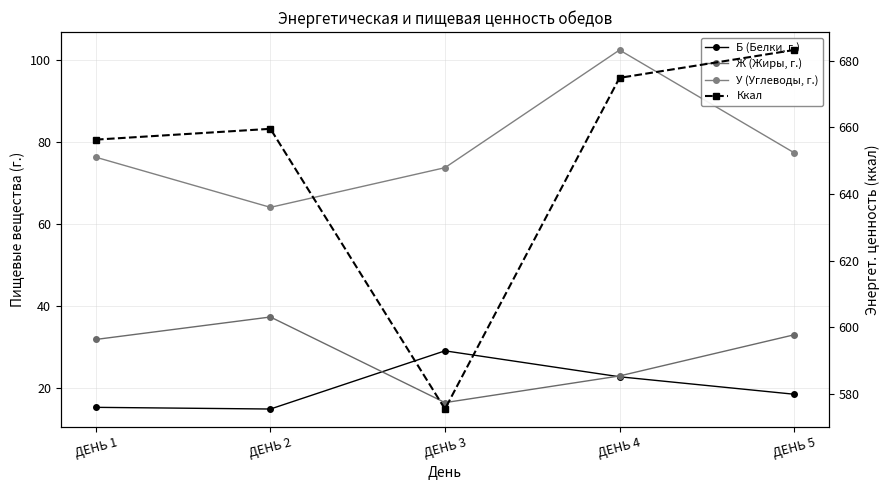

How many values in the Ж (Жиры, г.) series exceed 31?

3